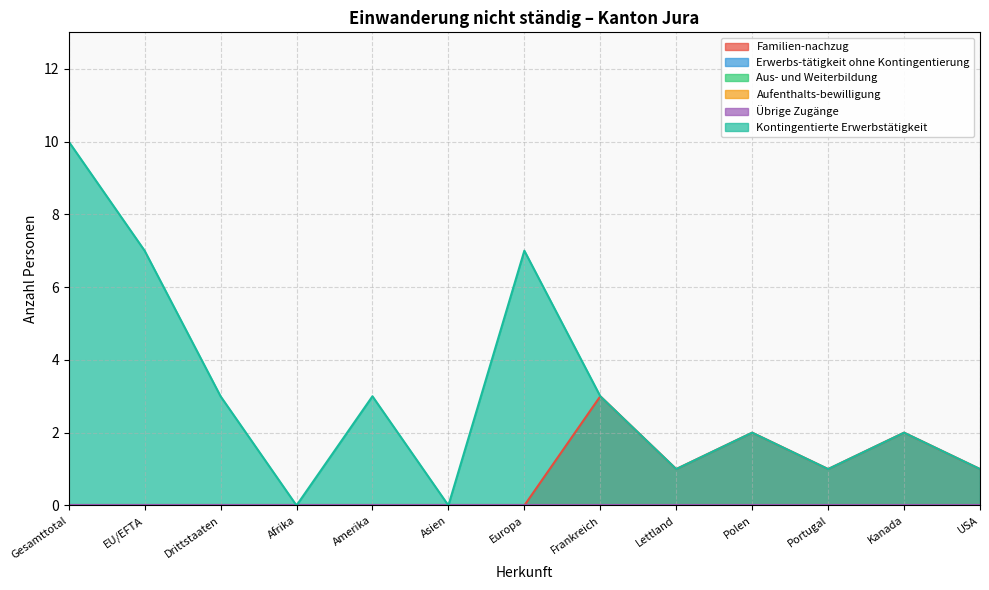

Does the chart display data point markers on the line(s)?

No